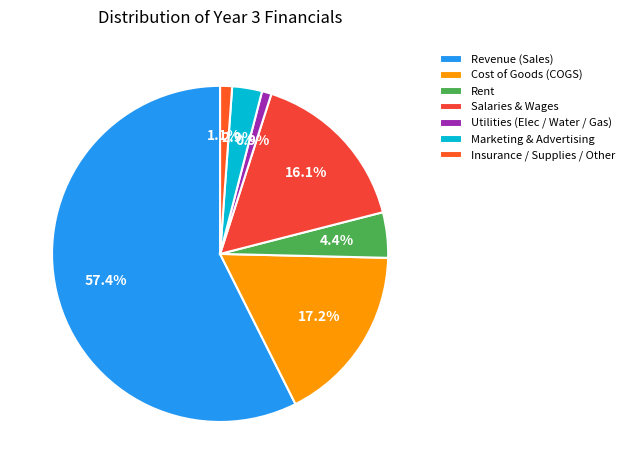

To the nearest percent, what is the difference between the largest and smallest slice percentages?

56%